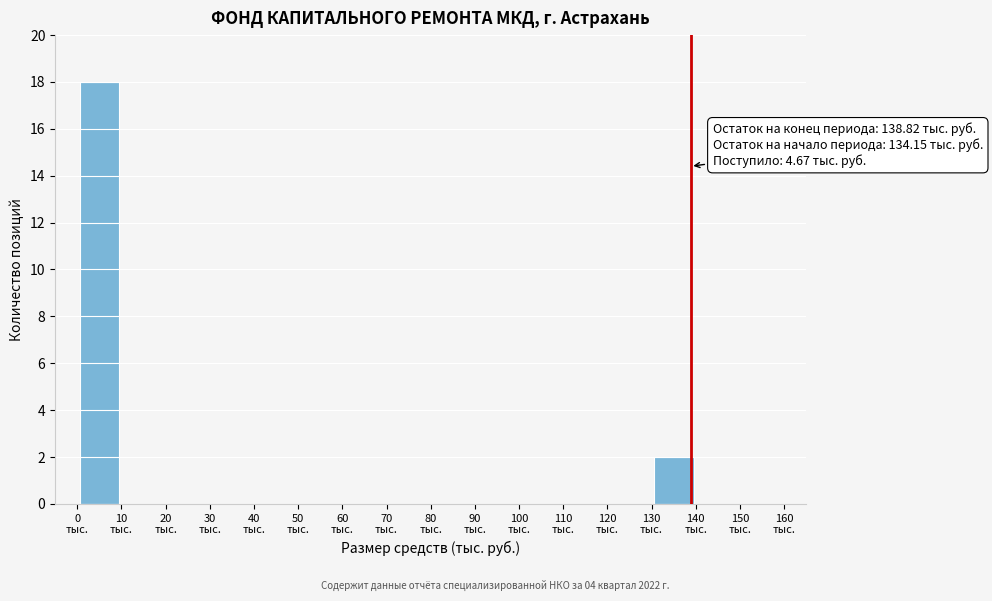

Over which range of the x-axis is the bar tallest?

0 to 10